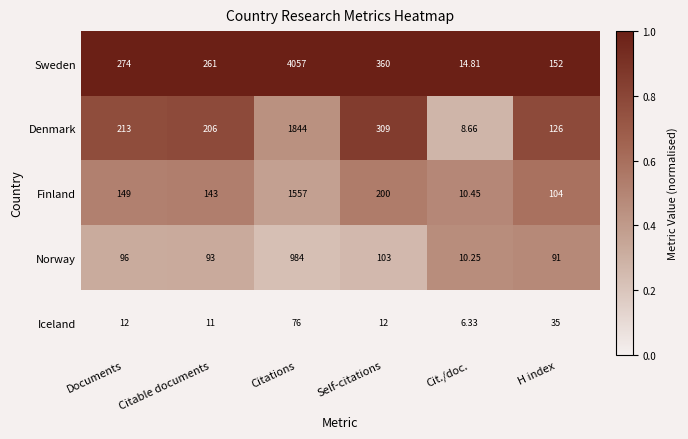

At which label is Denmark closest to 926?

Self-citations